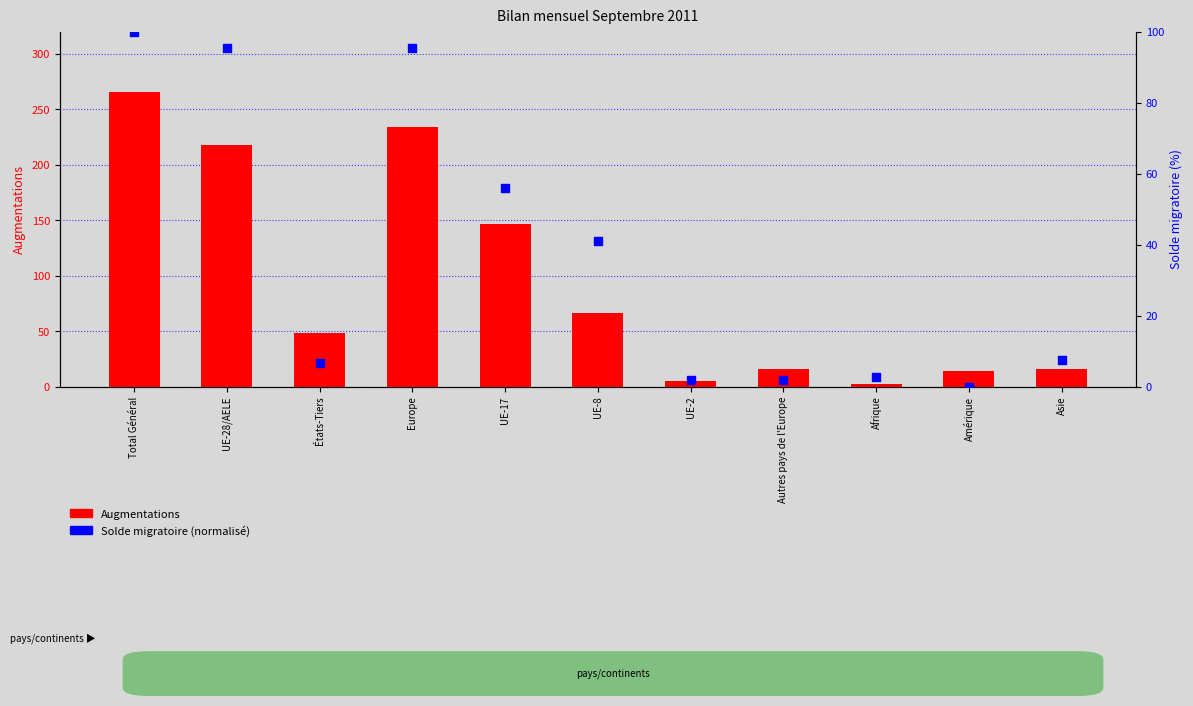

At which category is the sum across all series the highest?

Total Général